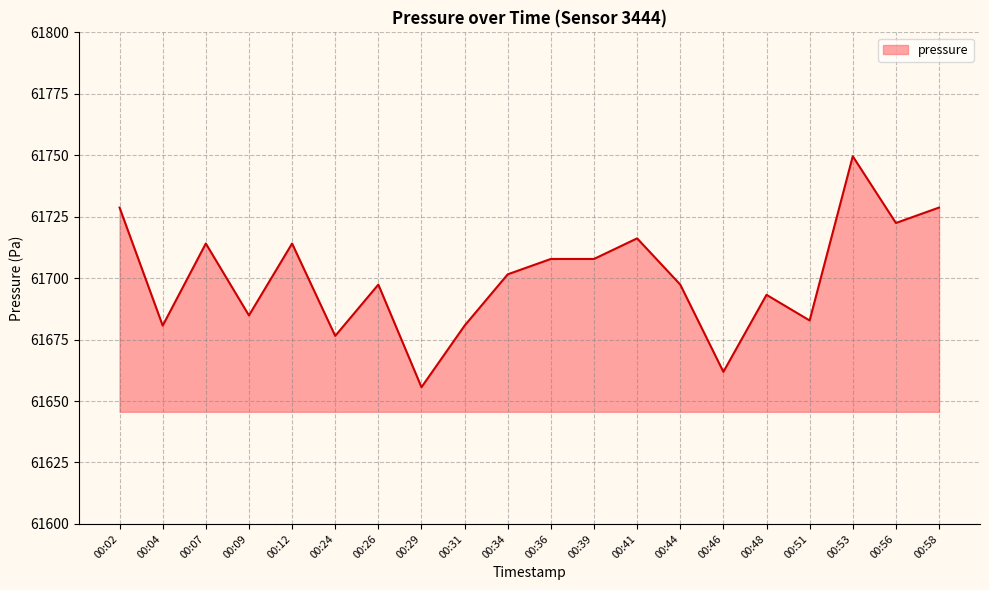

The value at 00:24 is 61676.5. True or false?

True